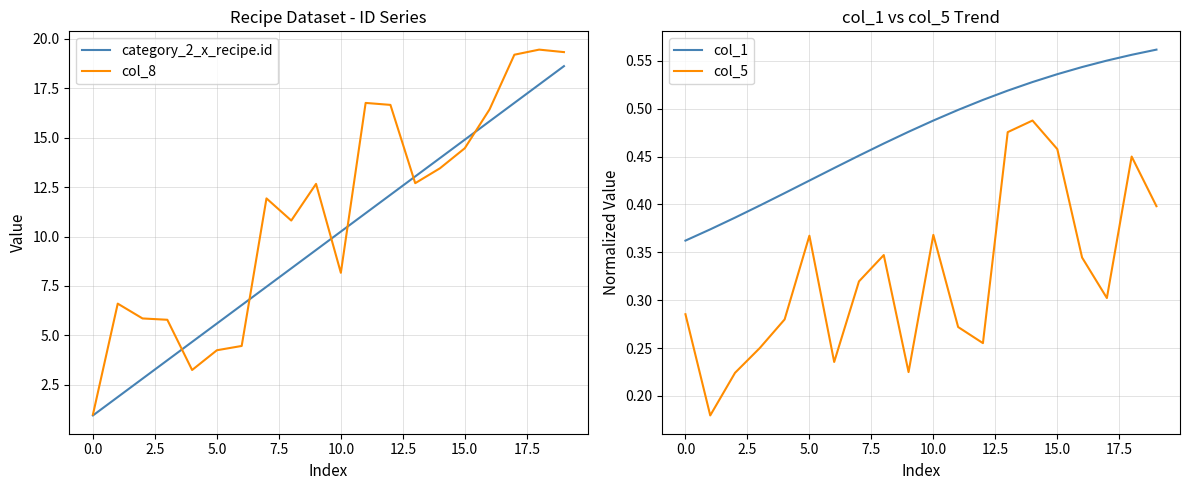

What is the maximum value for category_2_x_recipe.id?

18.6